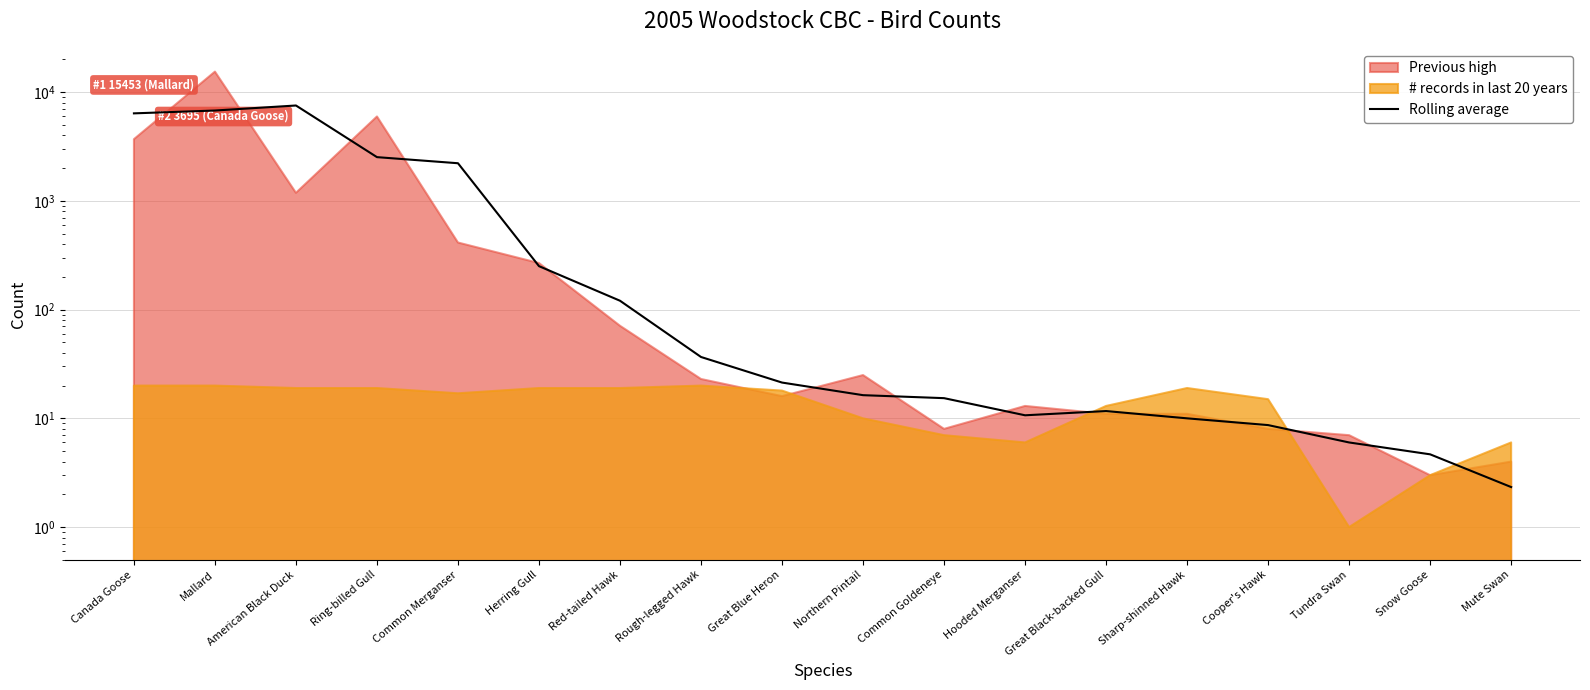

Reading right to left, extract all data points from this chart.

2.3	4.7	6.0	8.7	10.0	11.7	10.7	15.3	16.3	21.3	36.7	120.7	251.0	2219.3	2525.7	7538.7	6778.3	6382.7